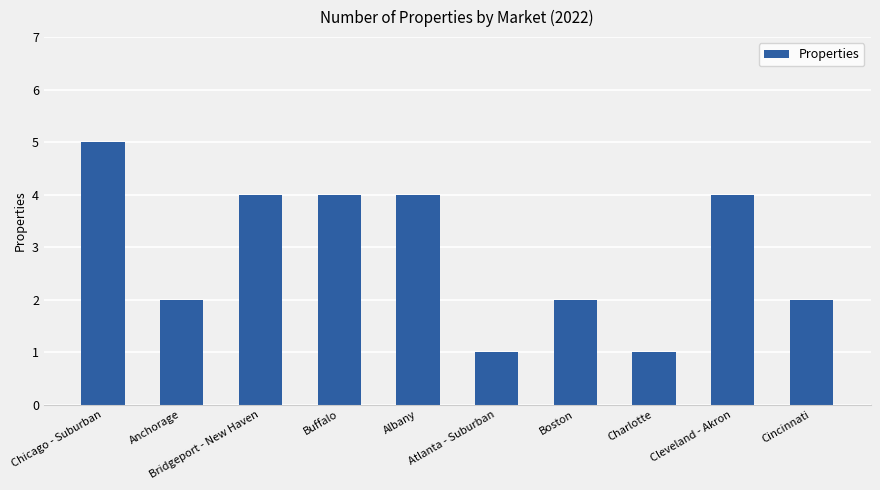

How many distinct data groups are displayed?

1